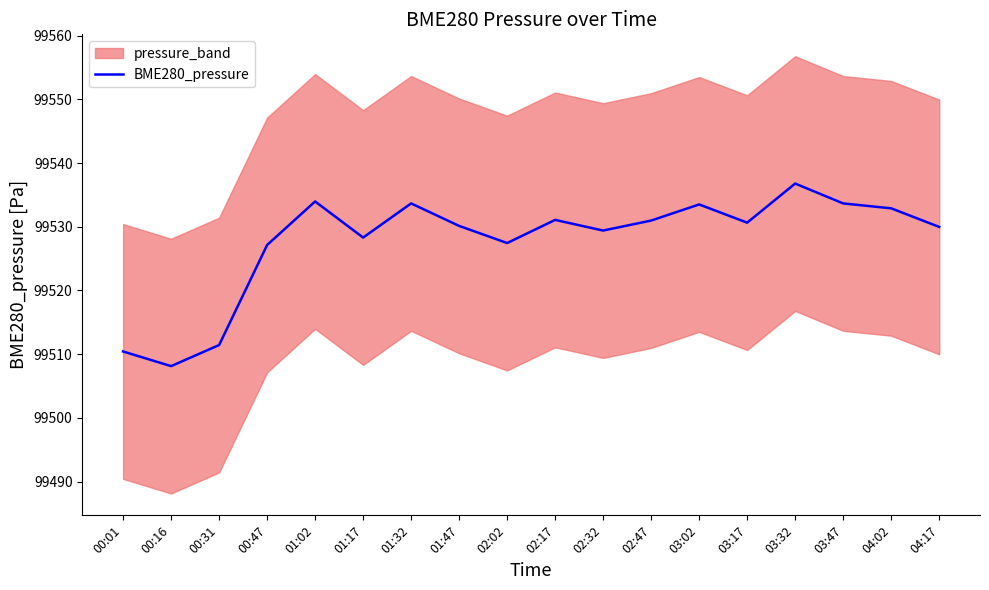

The chart shows a value of 28414.8 at 02:32. True or false?

False